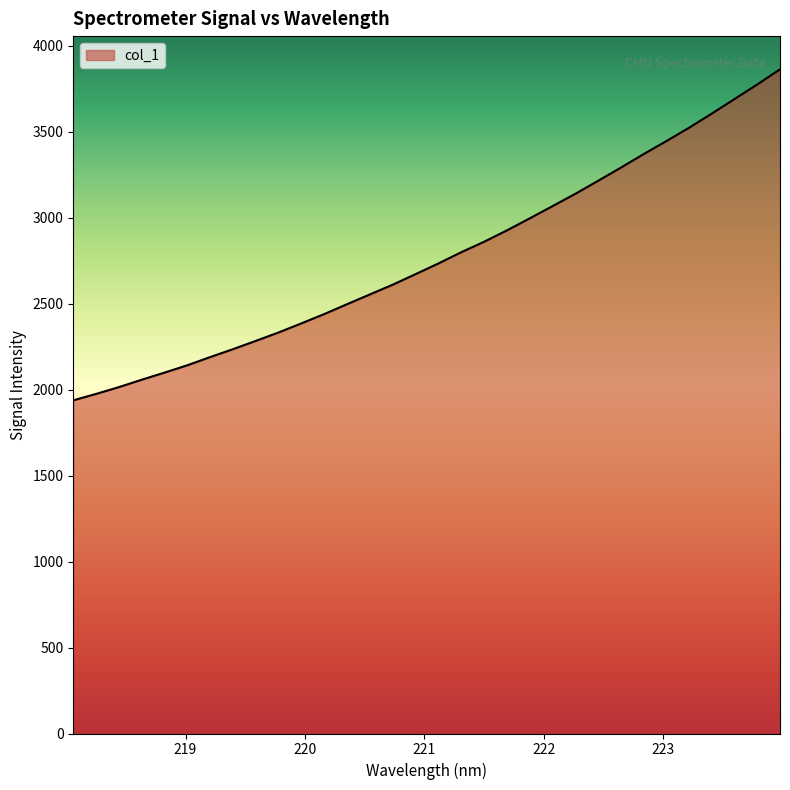

What is the greatest value displayed?

3863.8